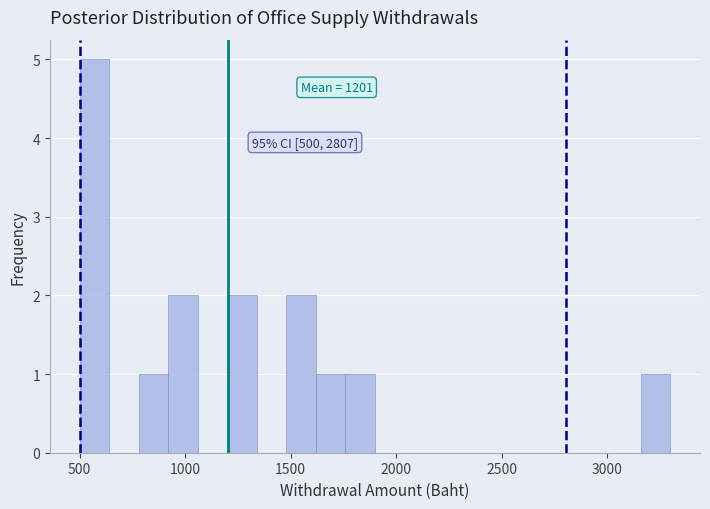

Read against the x-axis, roughly where is the centre of the tallest bar?

550